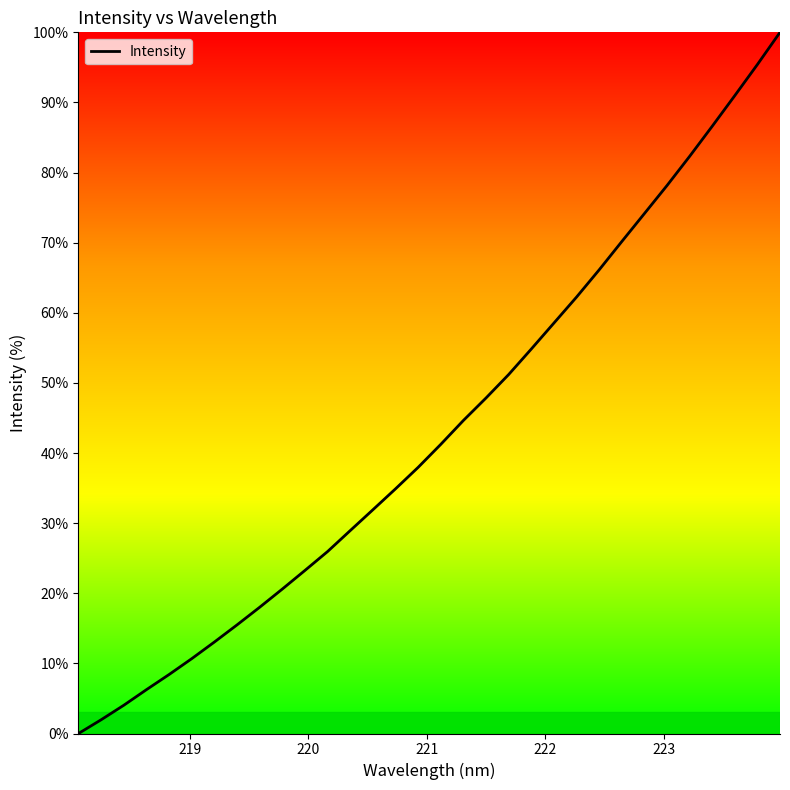

What is the difference between the maximum and second lowest values?

98.0